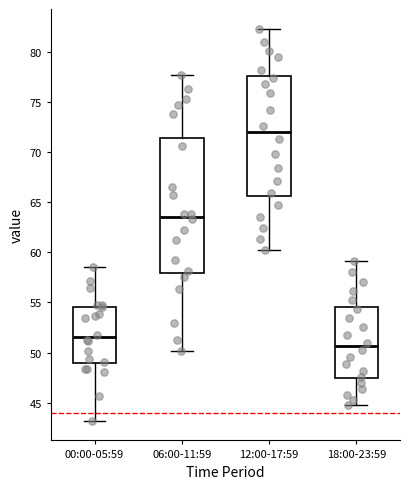

Where does the lower whisker of the box for 00:00-05:59 end on the y-axis? The values are not printed on the chart, so give them approximately, as read against the axis.

43.0